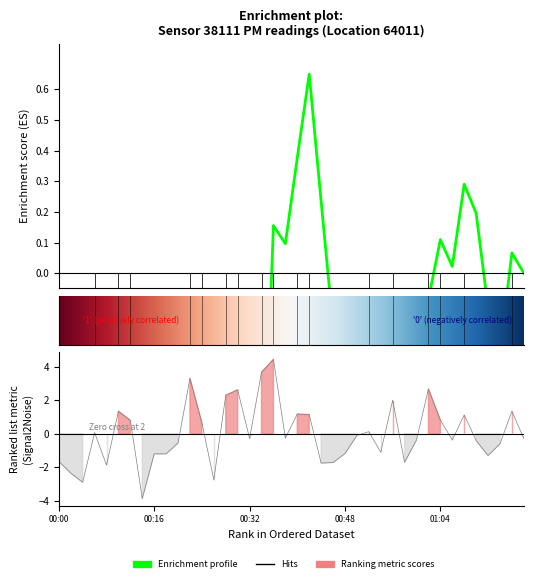

Reading right to left, what are all the values shown in this chart?

-0.3	1.4	-0.6	-1.3	-0.4	1.1	-0.4	0.8	2.7	-0.4	-1.7	2.0	-1.1	0.1	-0.1	-1.2	-1.7	-1.7	1.2	1.2	-0.2	4.5	3.7	-0.3	2.6	2.3	-2.7	0.7	3.3	-0.5	-1.2	-1.2	-3.9	0.8	1.4	-1.9	0.1	-2.9	-2.3	-1.6